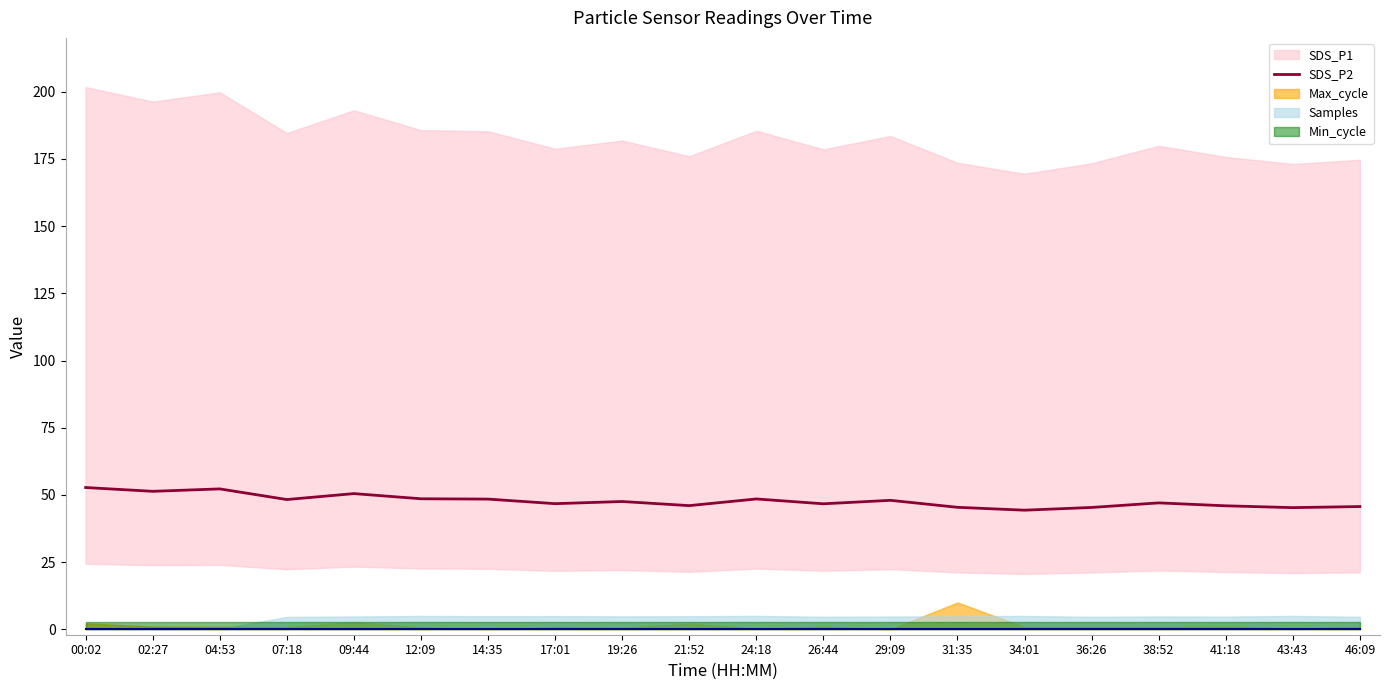

What is the label of the 17th point from the left?

38:52